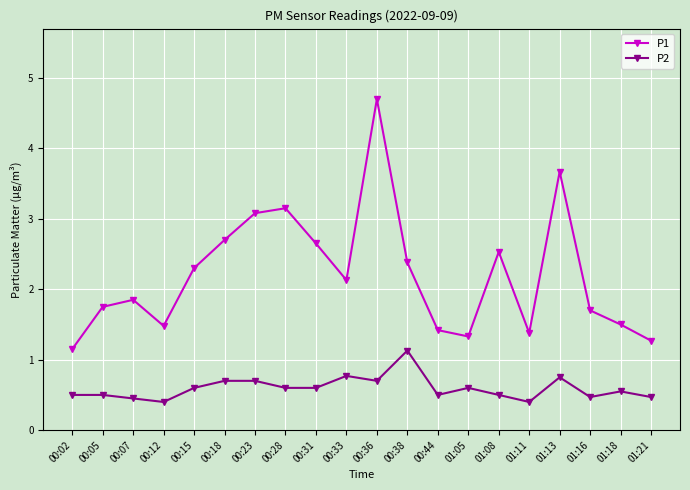

Which series changed the most between 00:38 and 00:44?

P1